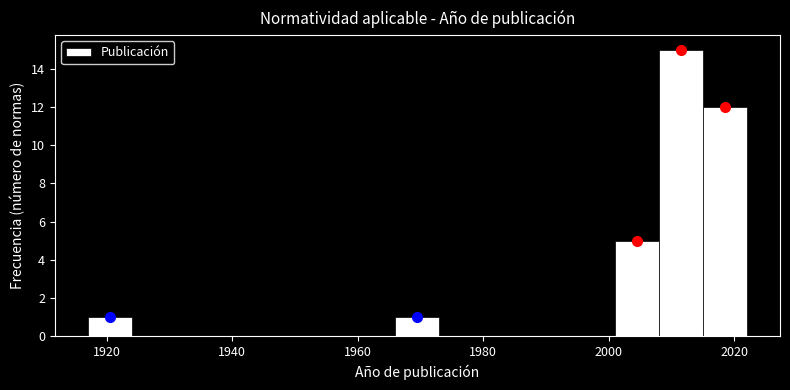

Around what value on the x-axis is the tallest bar? Give the approximate position of its centre, as read against the axis.

2012